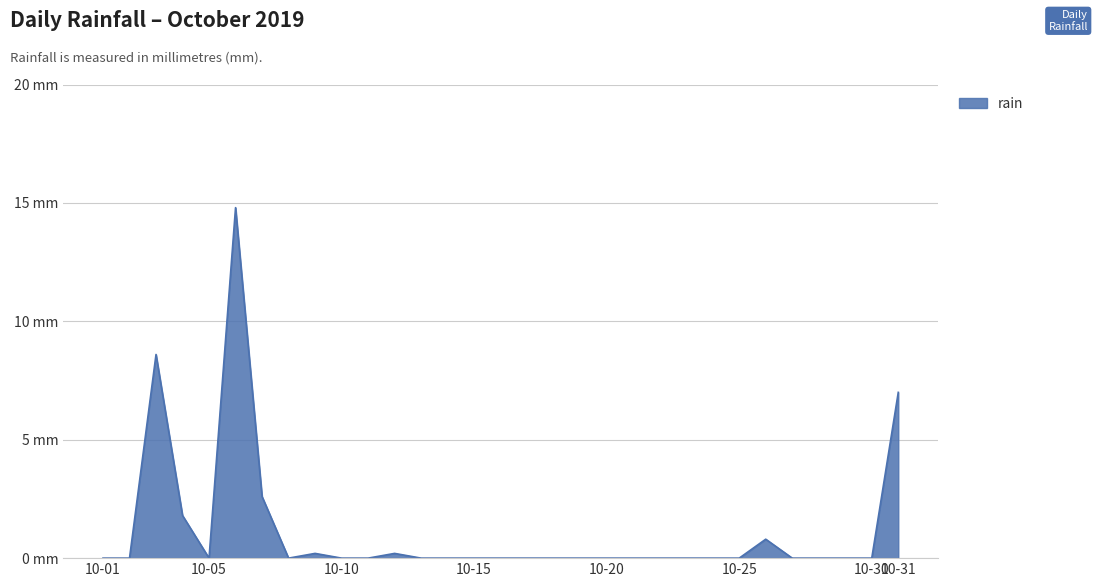

Rank the categories by value from highest to lowest.

2019-10-06, 2019-10-03, 2019-10-31, 2019-10-07, 2019-10-04, 2019-10-26, 2019-10-09, 2019-10-12, 2019-10-01, 2019-10-02, 2019-10-05, 2019-10-08, 2019-10-10, 2019-10-11, 2019-10-13, 2019-10-14, 2019-10-15, 2019-10-16, 2019-10-17, 2019-10-18, 2019-10-19, 2019-10-20, 2019-10-21, 2019-10-22, 2019-10-23, 2019-10-24, 2019-10-25, 2019-10-27, 2019-10-28, 2019-10-29, 2019-10-30